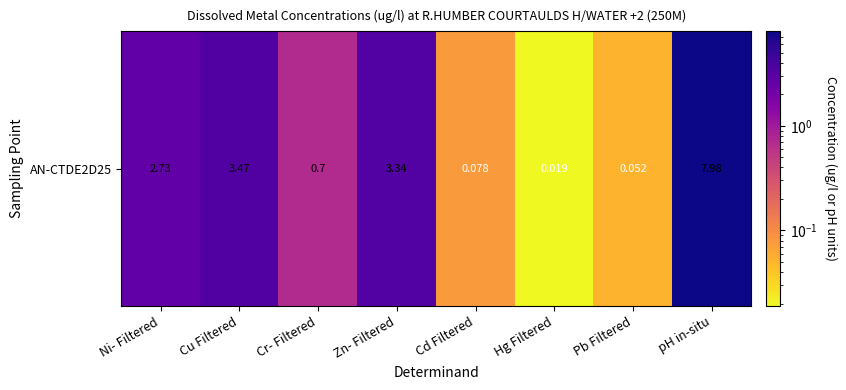

Which has a higher value, pH in-situ or Cu Filtered?

pH in-situ